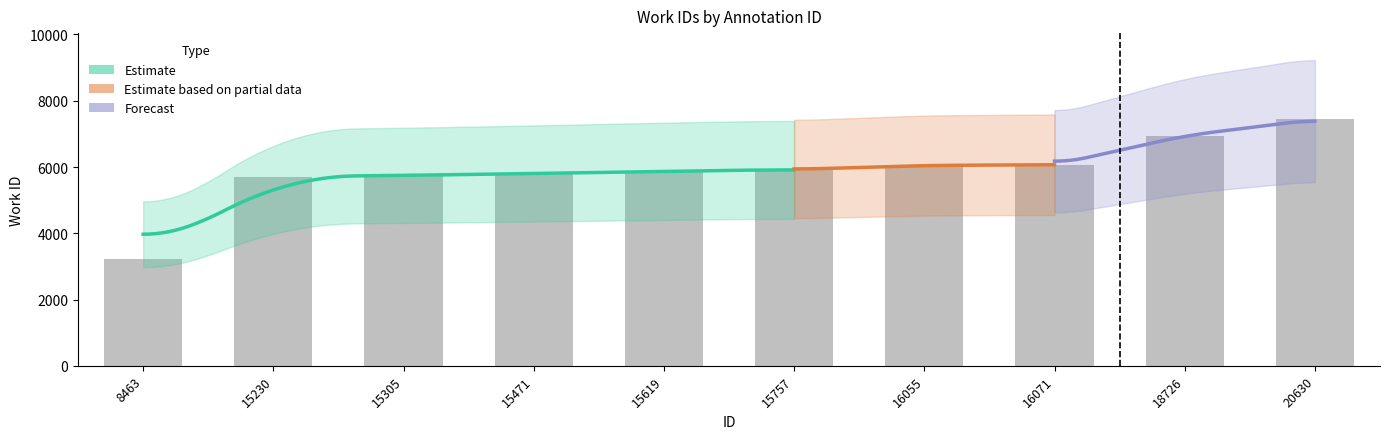

What is the greatest value displayed?

7438